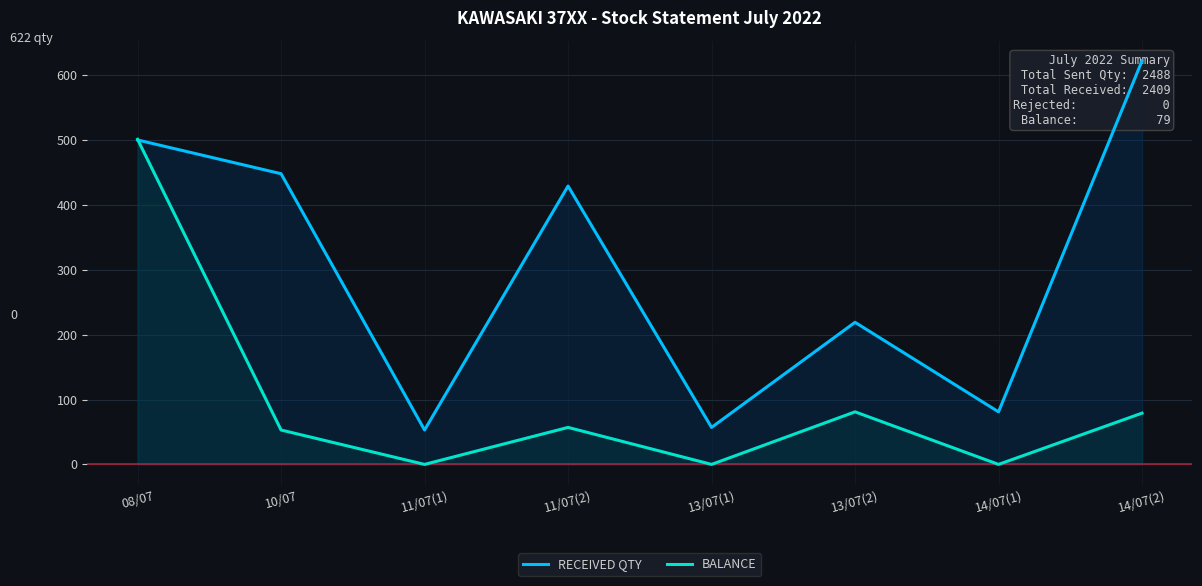

Reading right to left, extract all data points from this chart.

RECEIVED QTY: 14/07(2)=622	14/07(1)=81	13/07(2)=219	13/07(1)=57	11/07(2)=429	11/07(1)=53	10/07=448	08/07=500
BALANCE: 14/07(2)=79	14/07(1)=0	13/07(2)=81	13/07(1)=0	11/07(2)=57	11/07(1)=0	10/07=53	08/07=501